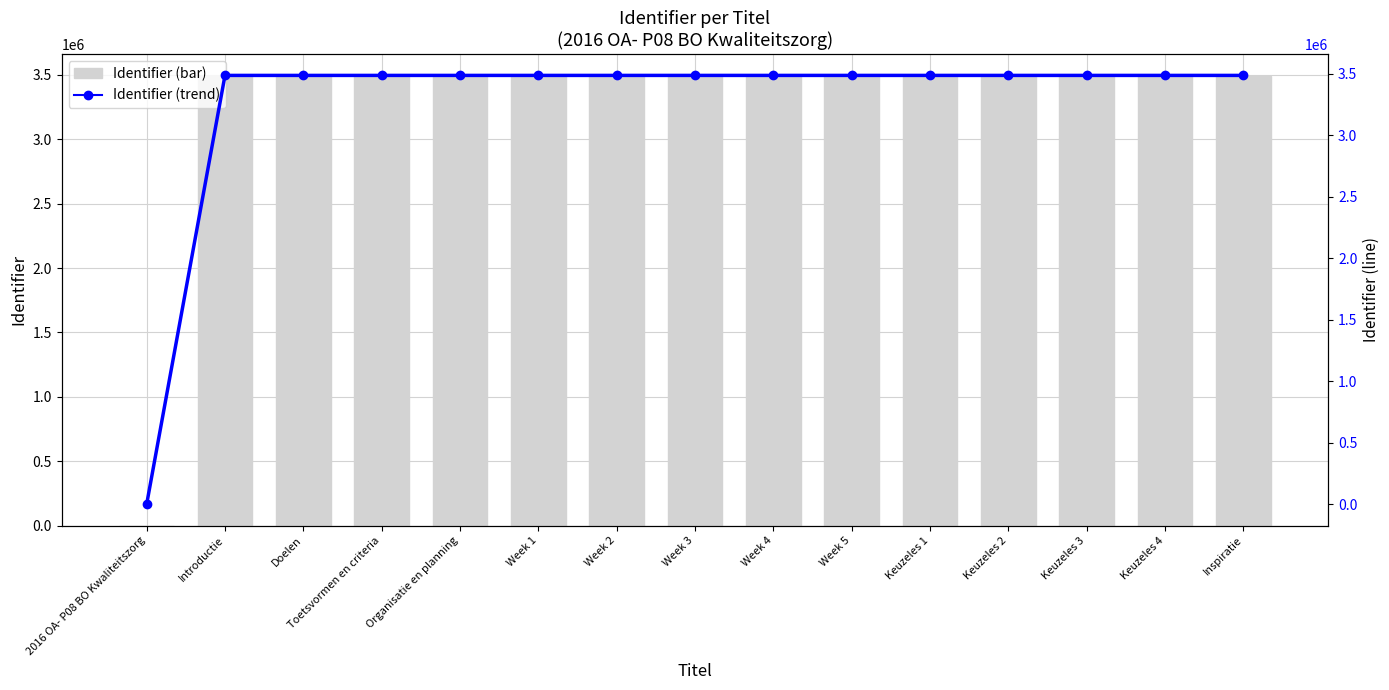

What position from the right is Keuzeles 2?

4